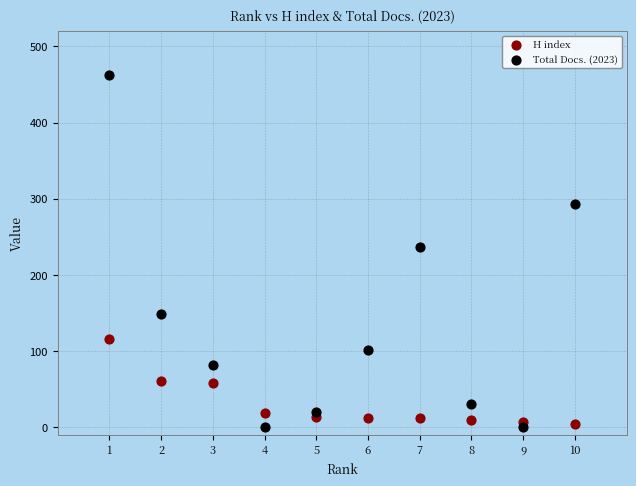

Across all data points, what is the range of X values (max minus min)?

9